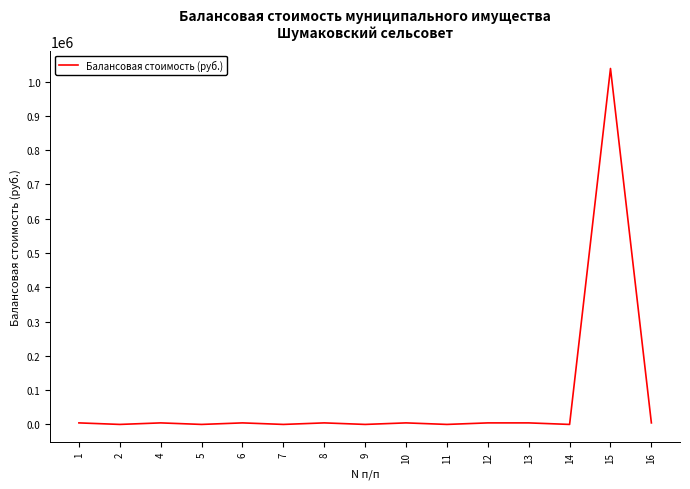

What is the difference between the maximum and minimum values?

1038096.0